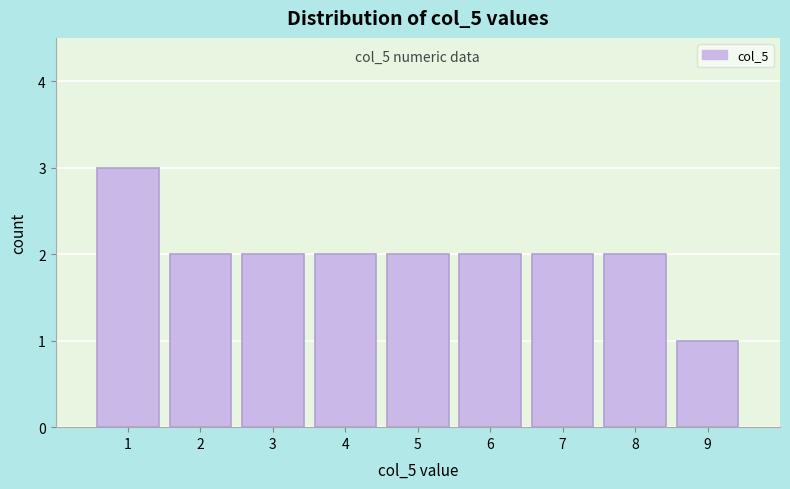

Which range on the x-axis has the tallest bar?

0.5 to 1.5